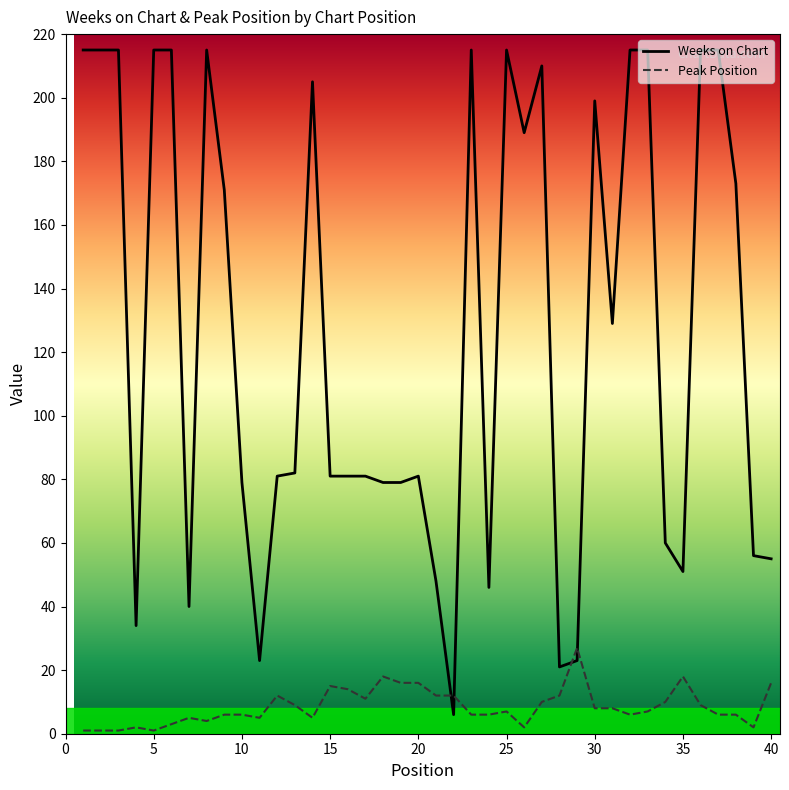

What is the highest value of the Weeks on Chart series?

215